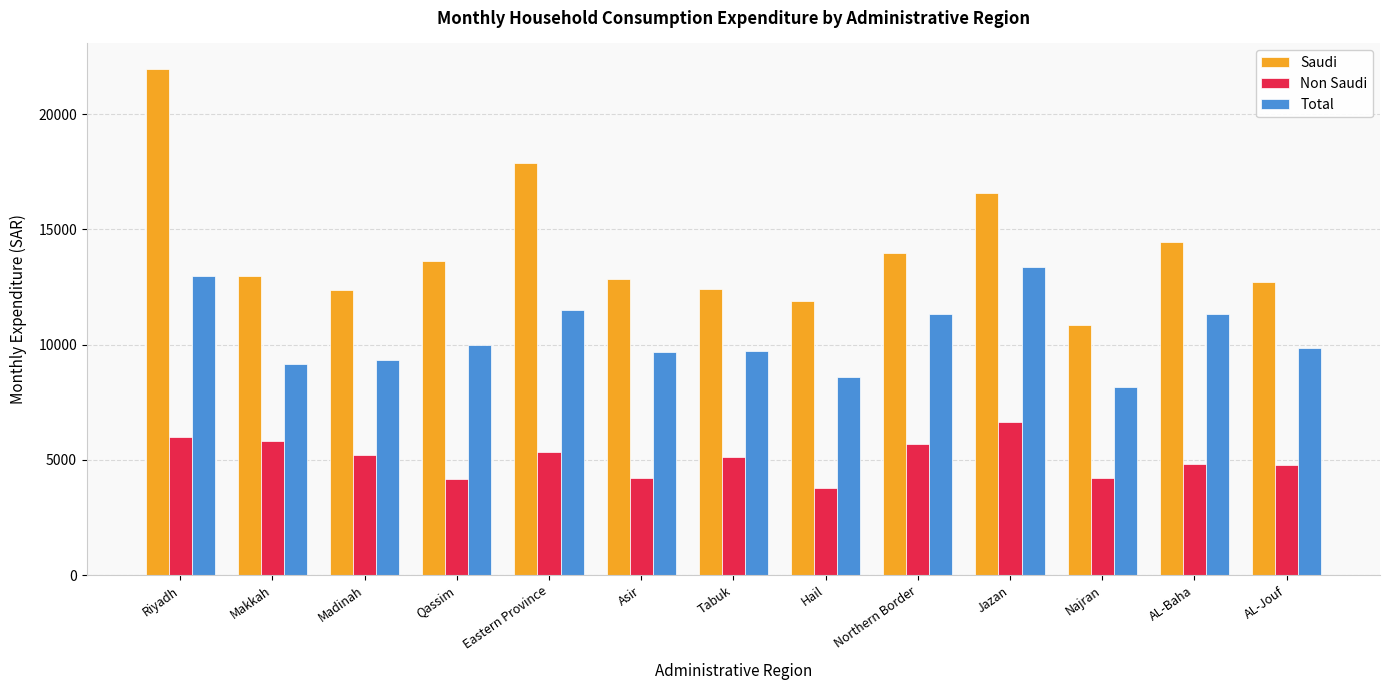

Is it true that Non Saudi equals 6773 at Najran?

False